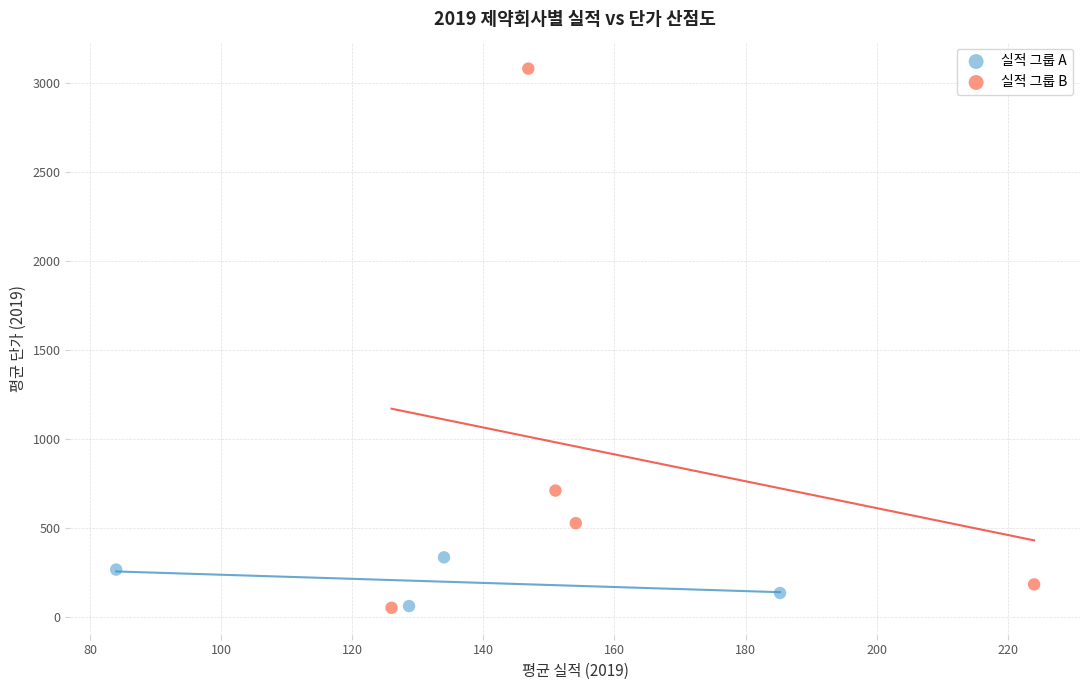

Which series reaches the maximum Y coordinate?

실적 그룹 B